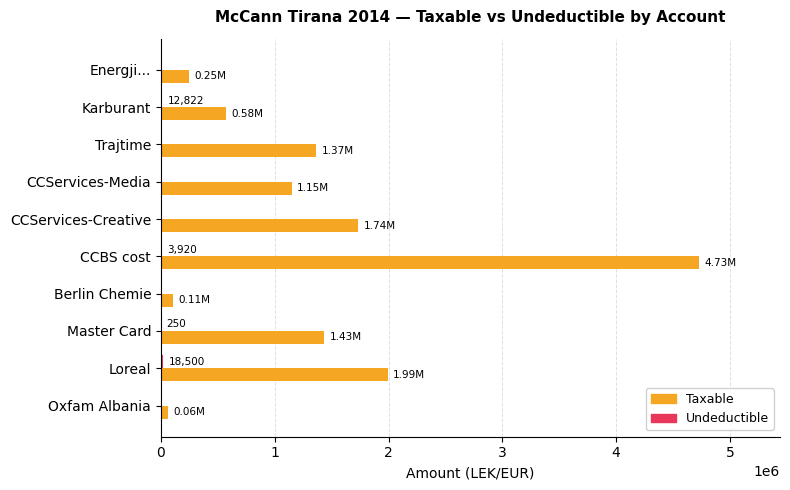

At which category is the sum across all series the highest?

CCBS cost